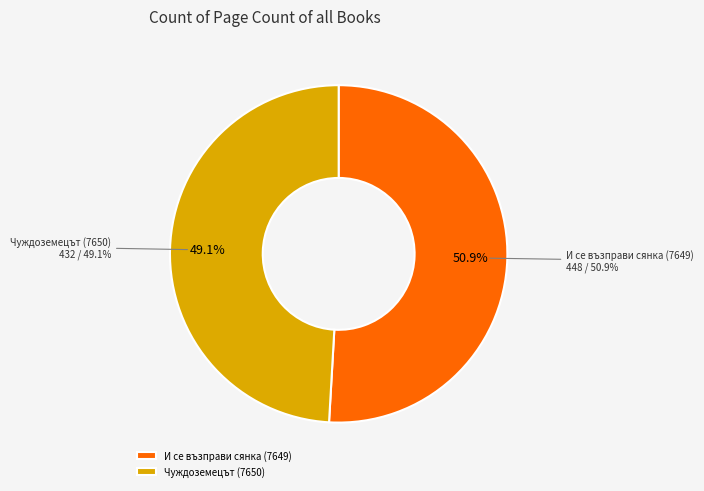

To the nearest percent, what is the difference between the Чуждоземецът (7650) and И се възправи сянка (7649) slice percentages?

2%